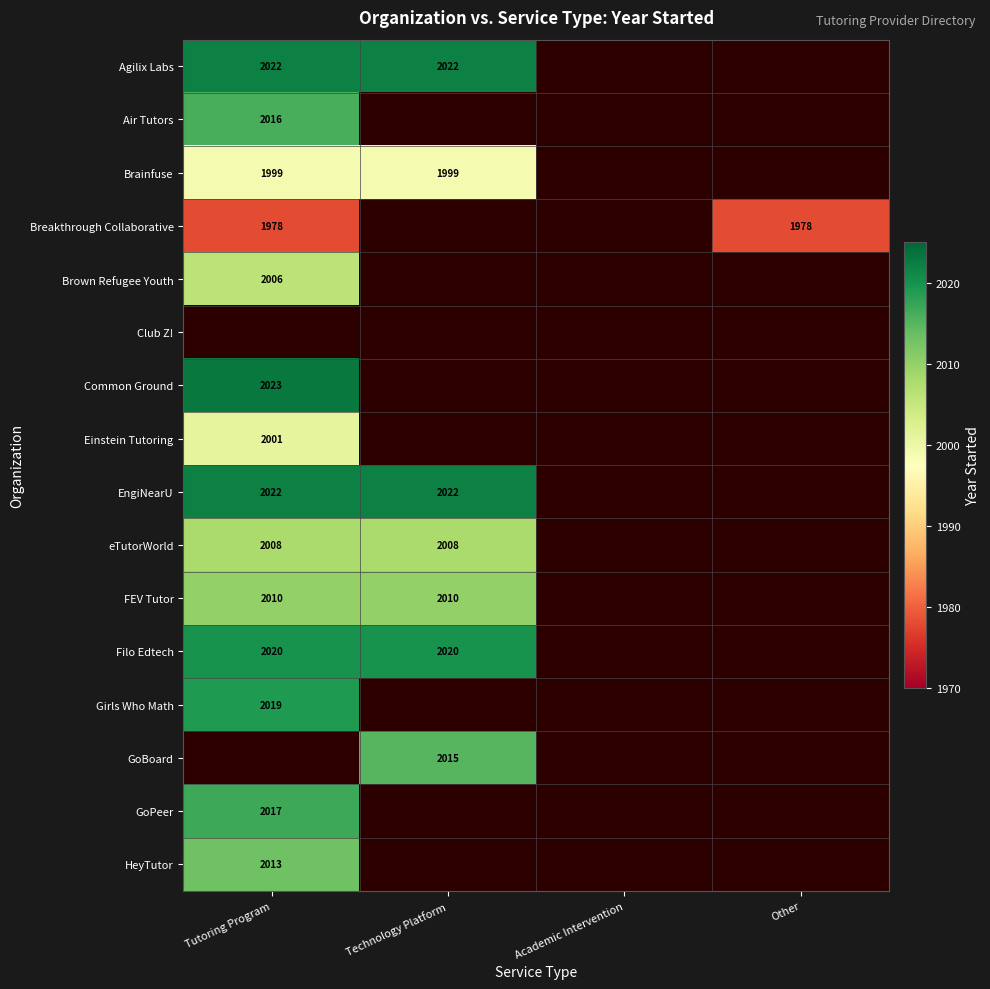

What is the greatest value displayed?

2023.0